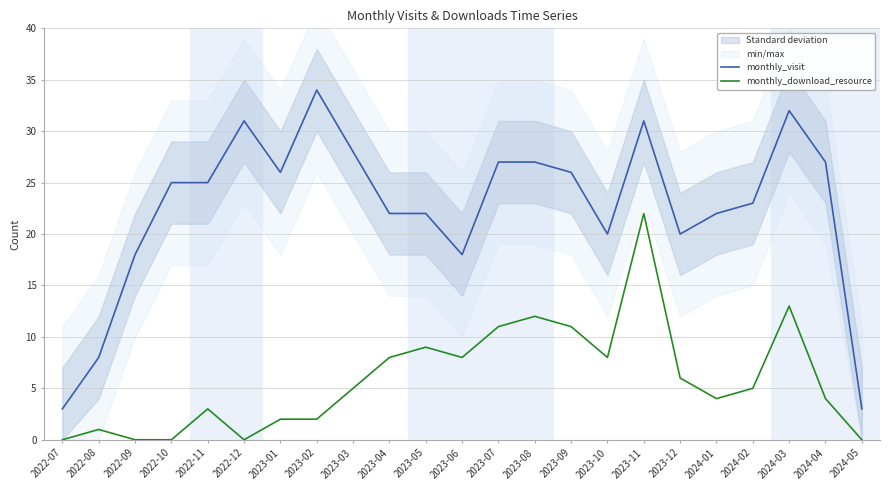

How many data points in monthly_download_resource are less than 5?

11